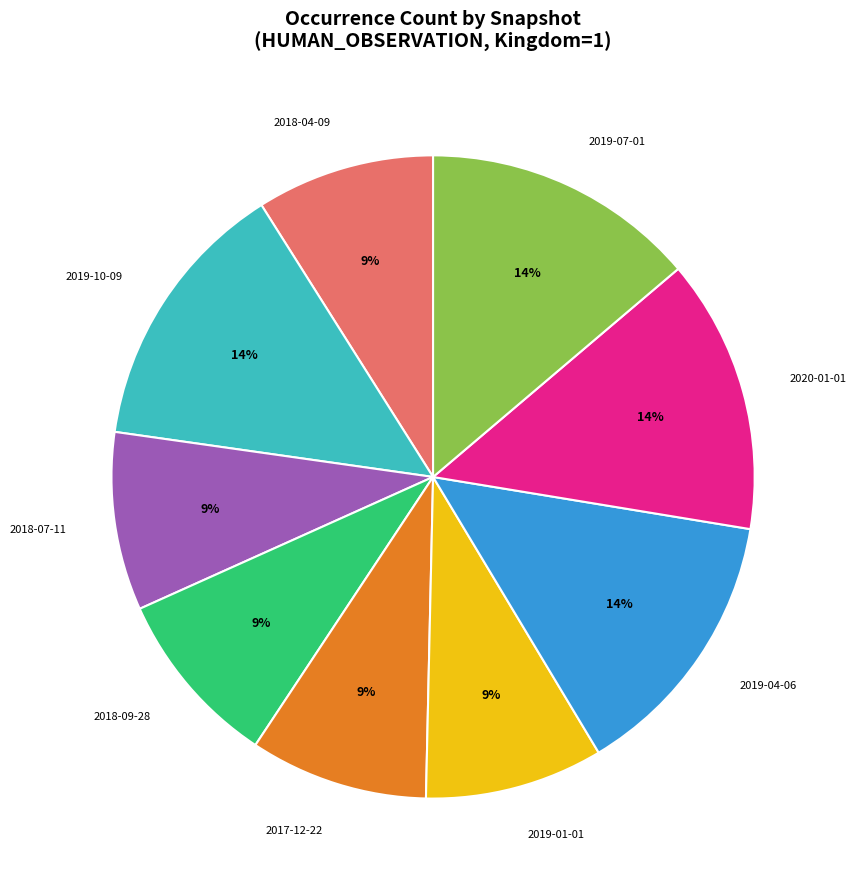

To the nearest percent, what is the average slice percentage?

11%